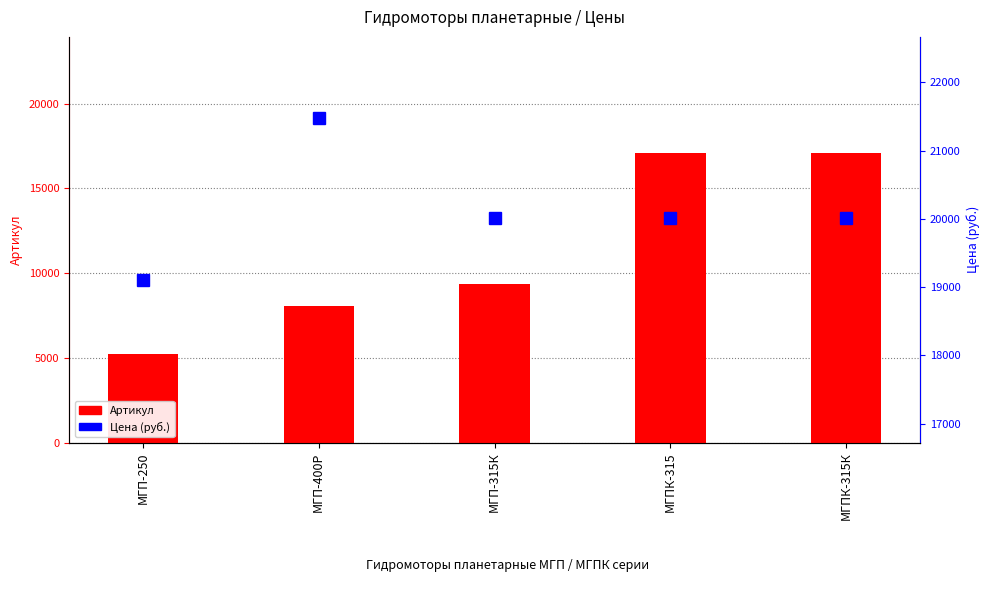

Are the bars grouped side by side (vs. stacked)?

Yes